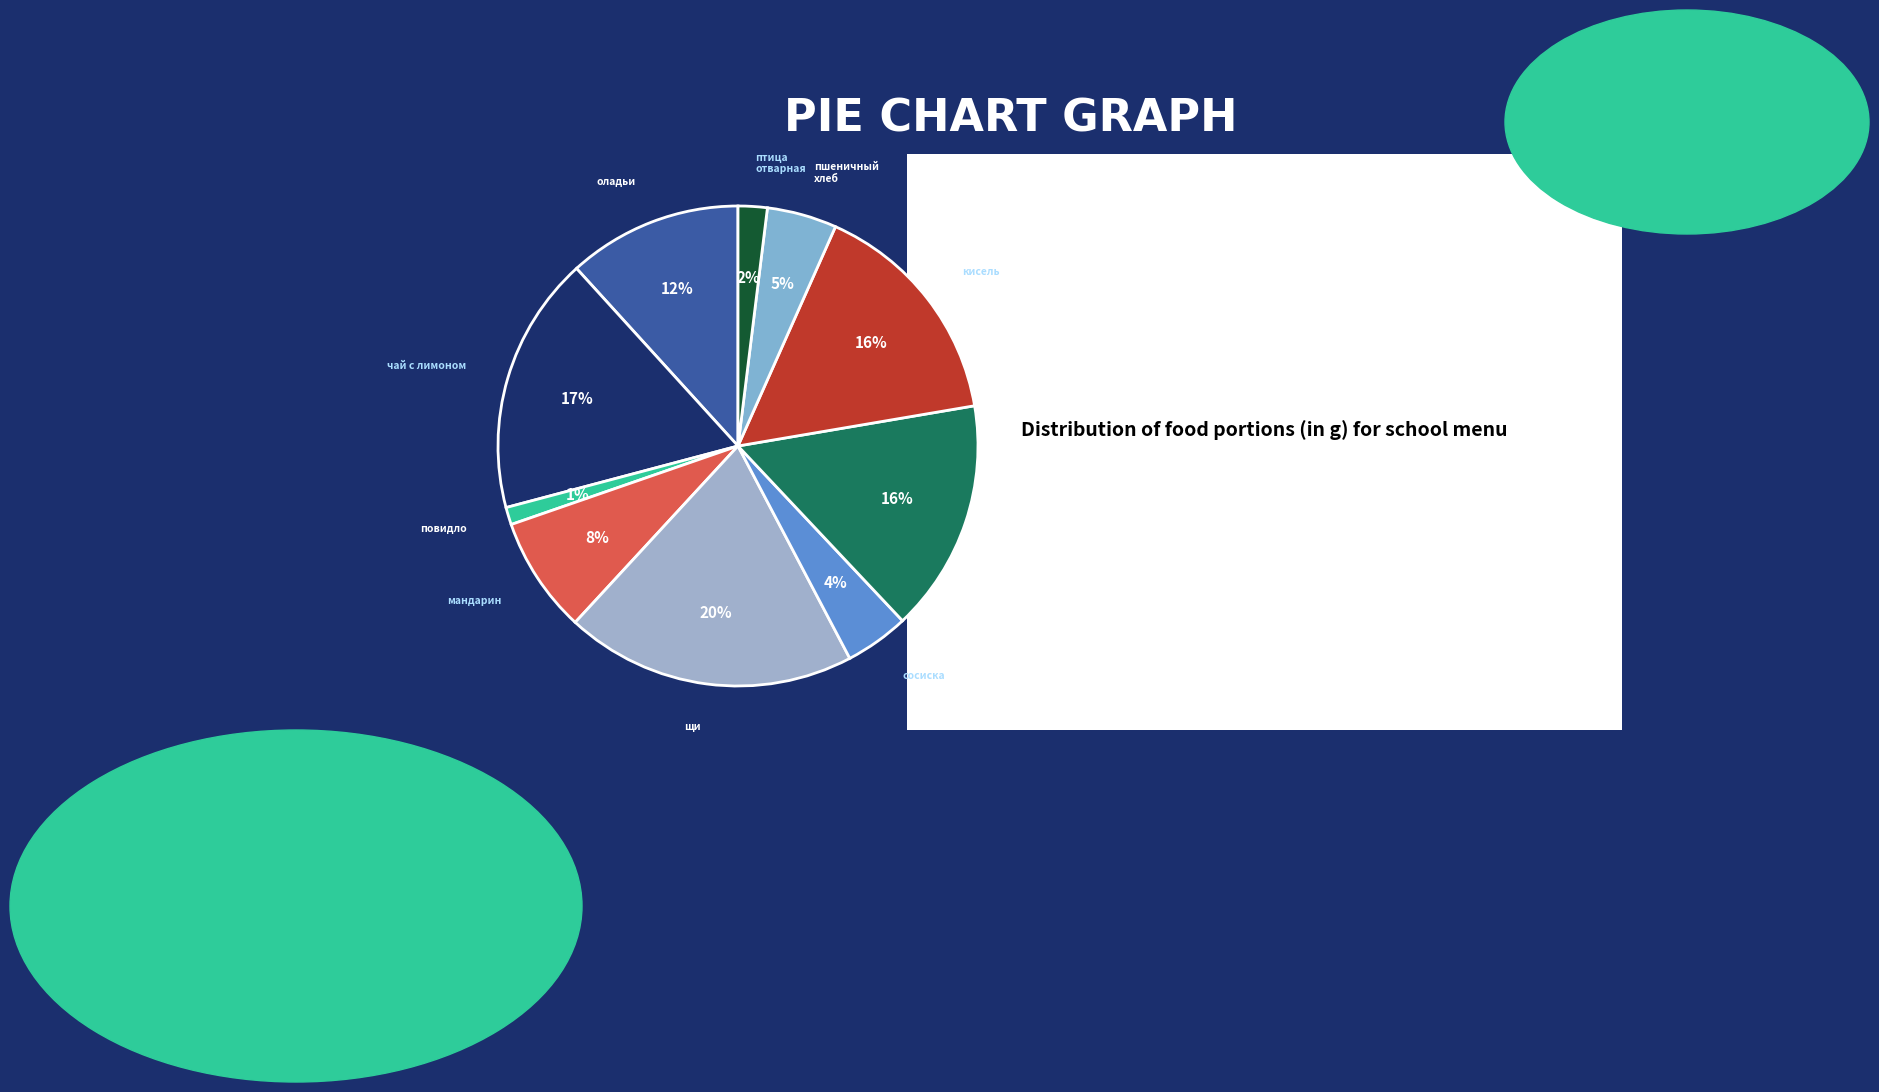

Approximately how many times larger is the value at капуста тушеная compared to птица отварная?

8.0